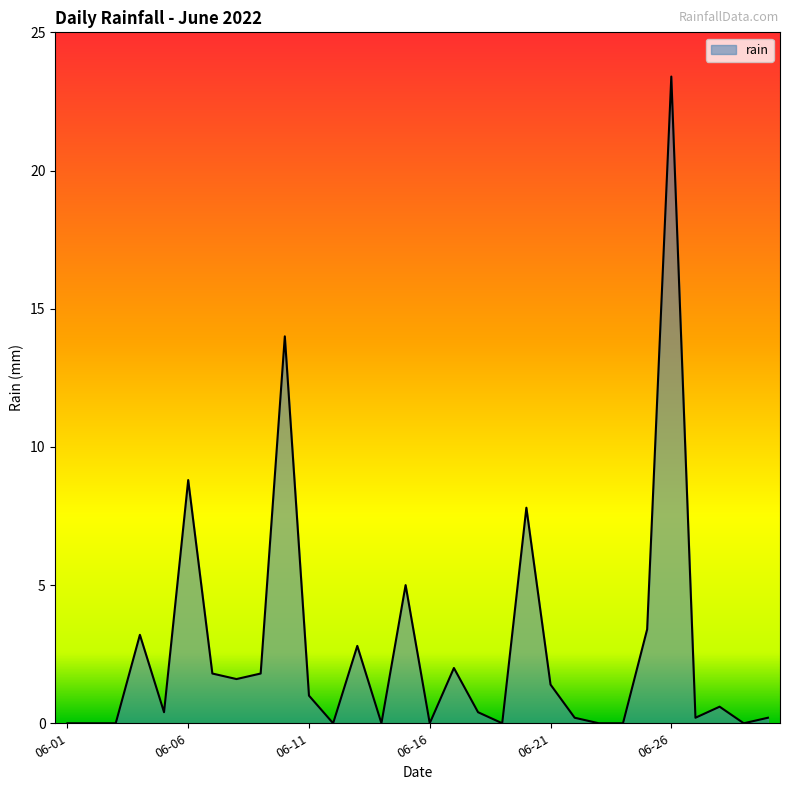

What is the average value?

2.7